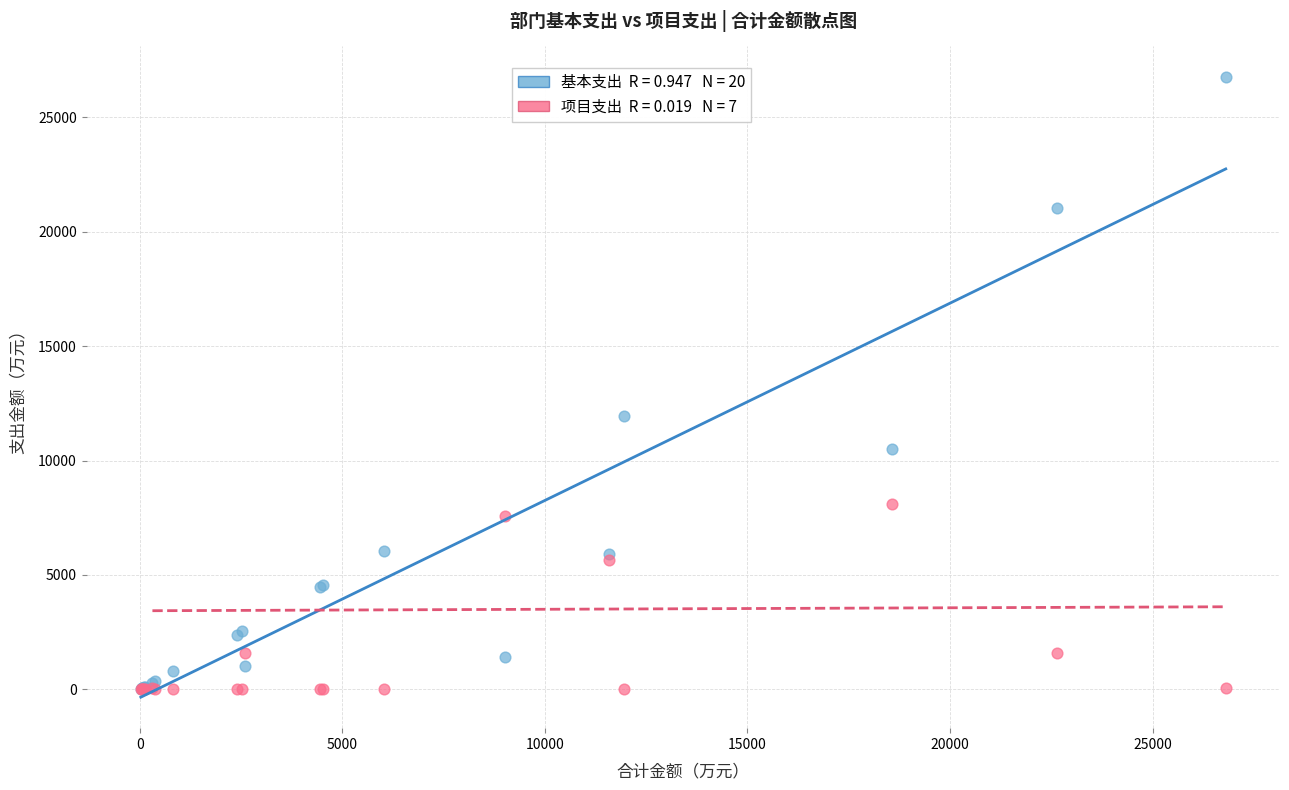

Across all series, what Y value is closest to 13373?

11950.4